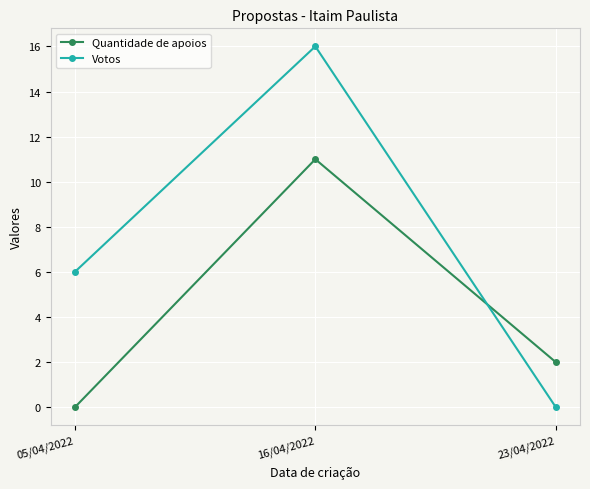

At which category is the sum across all series the highest?

16/04/2022